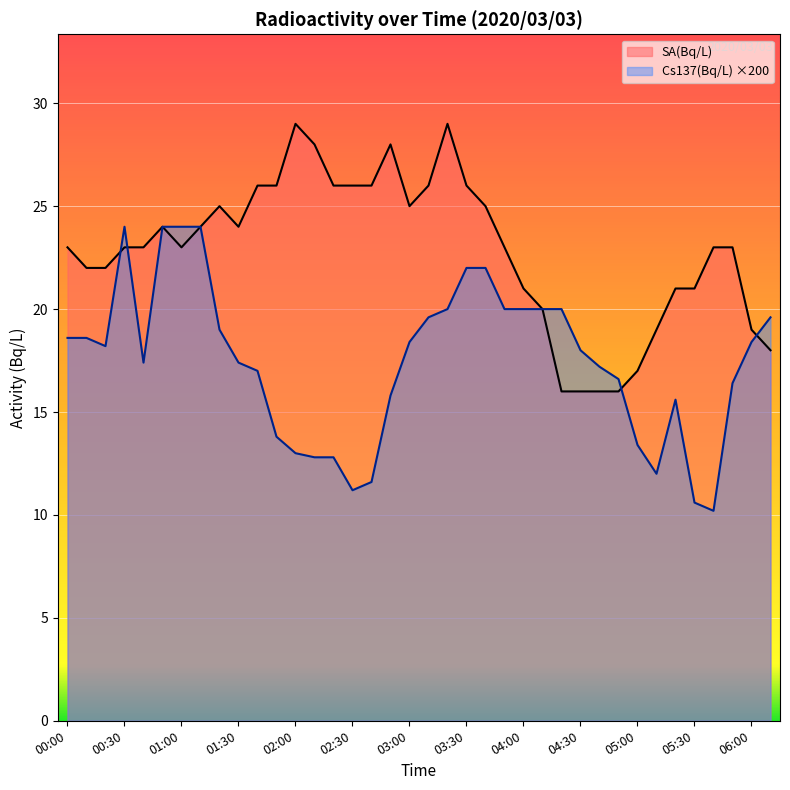

What is the label of the 11th point from the left?

01:40